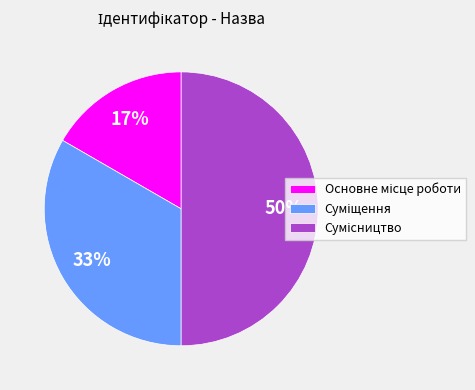

To the nearest percent, what is the average slice percentage?

33%